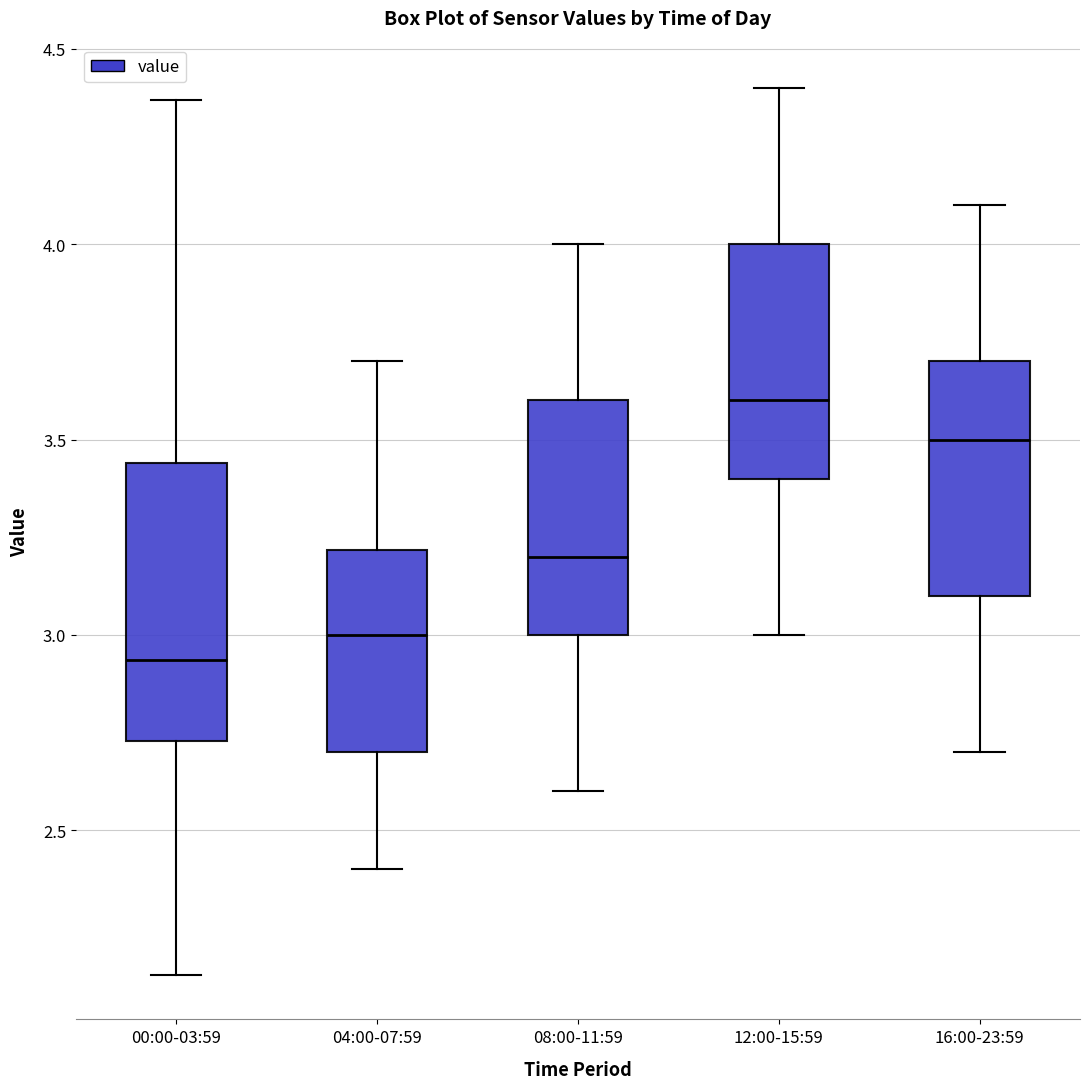

Comparing the boxes themselves (not the whiskers), which one is the tallest?

00:00-03:59